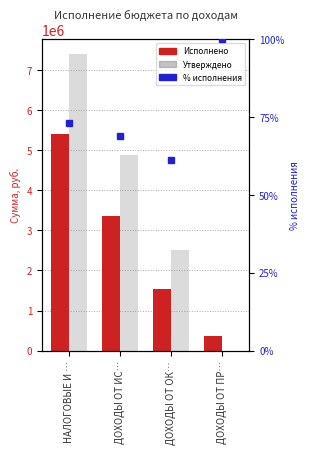

Which series has the largest total across all categories?

Утверждено